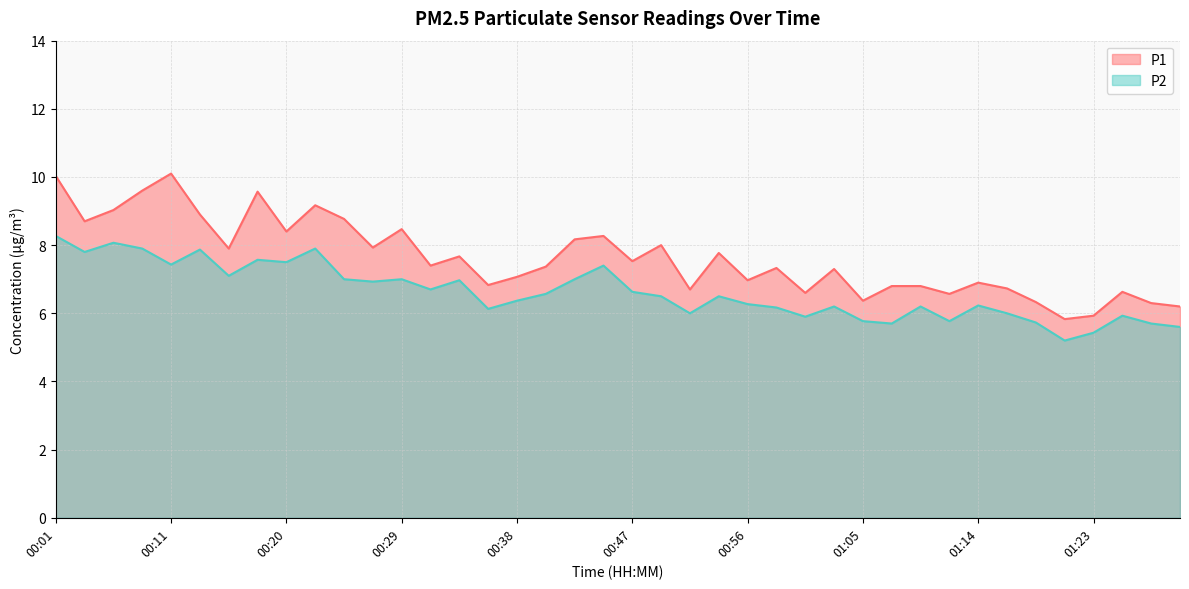

What is the total value across all series at 01:14?

13.1